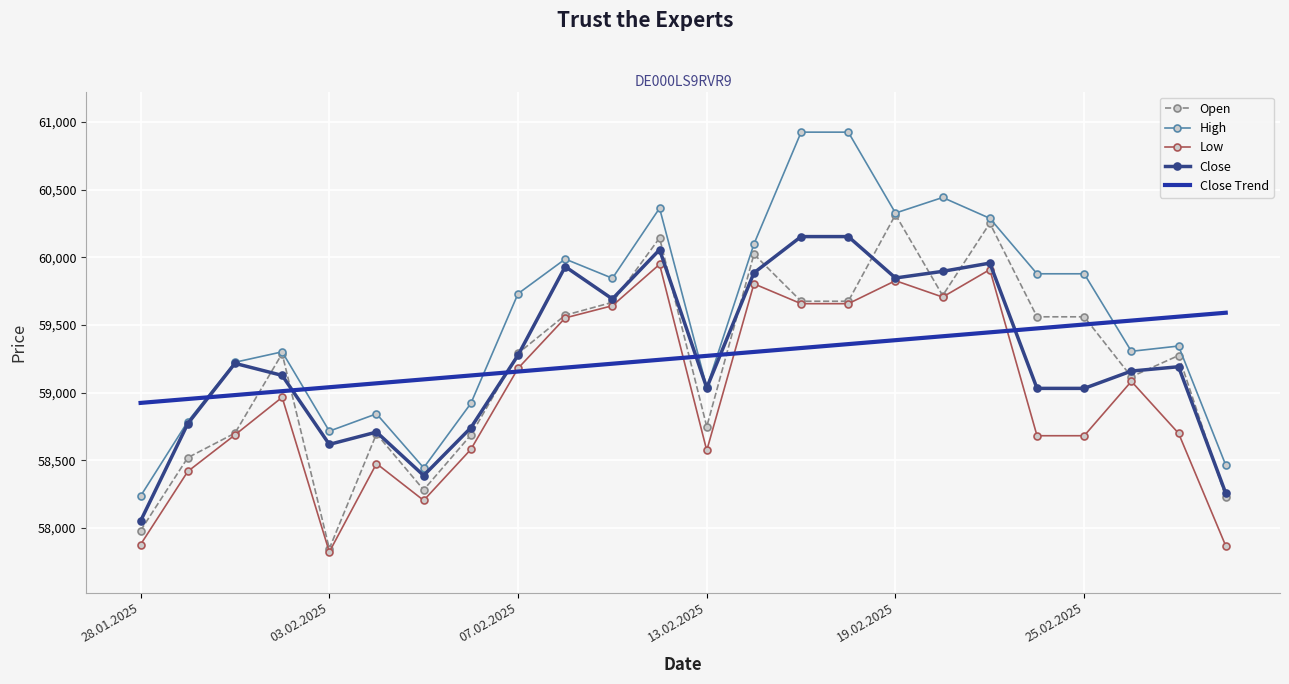

What is the minimum value shown in the chart?

57822.0